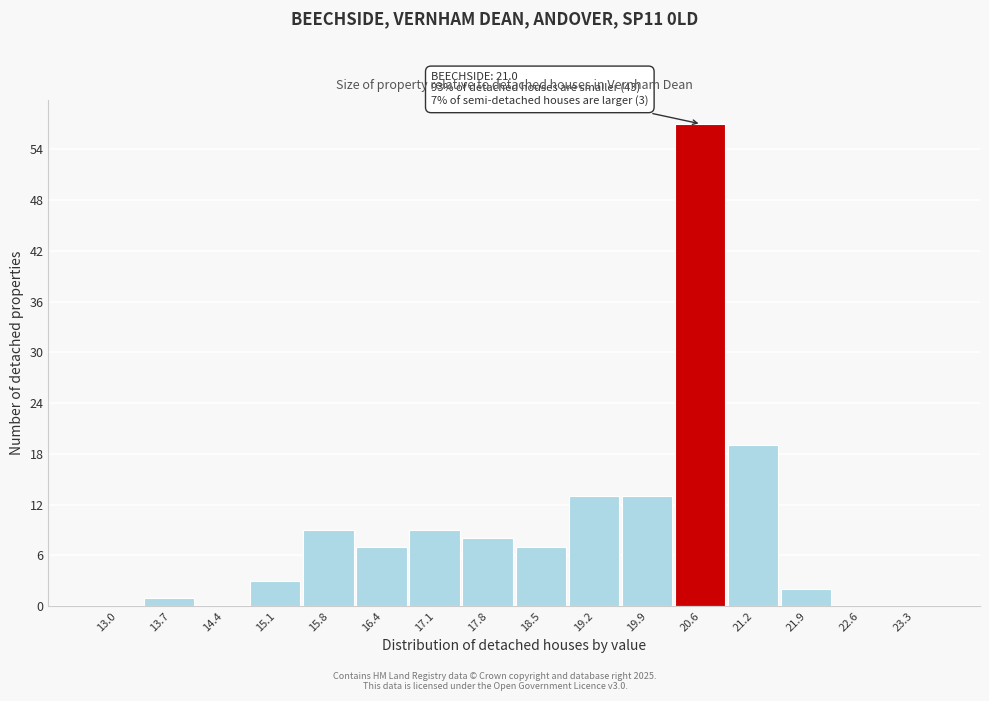

Reading left to right, list all the values displayed in this chart.

13.0=0	13.7=1	14.4=0	15.1=3	15.8=9	16.4=7	17.1=9	17.8=8	18.5=7	19.2=13	19.9=13	20.6=57	21.2=19	21.9=2	22.6=0	23.3=0